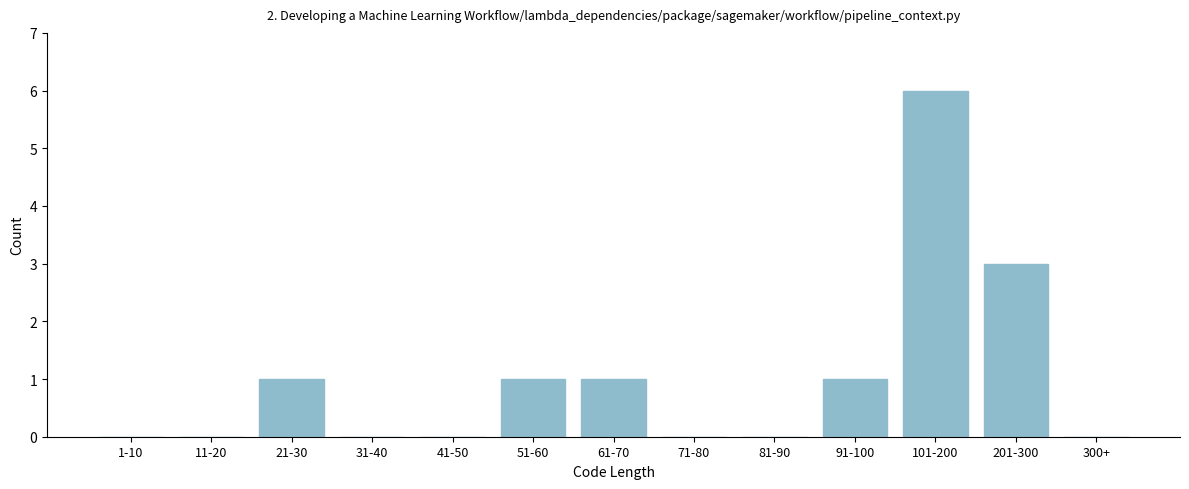

Reading right to left, extract all data points from this chart.

300+=0	201-300=3	101-200=6	91-100=1	81-90=0	71-80=0	61-70=1	51-60=1	41-50=0	31-40=0	21-30=1	11-20=0	1-10=0